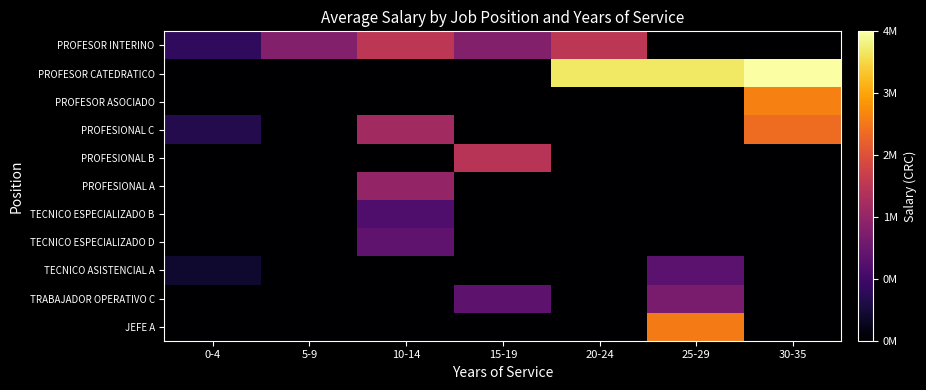

At which category does the chart reach its peak across all series?

30-35